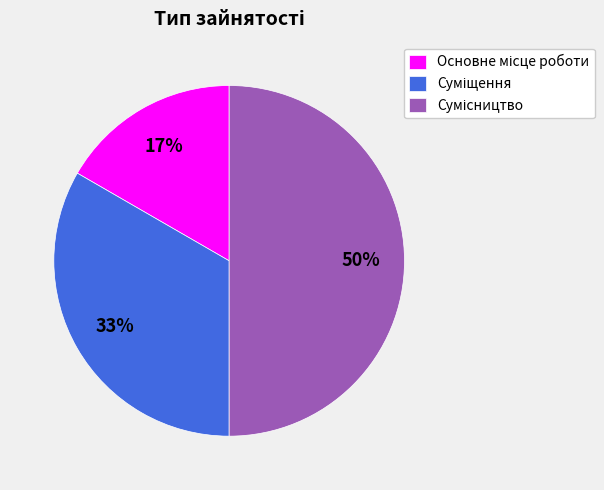

To the nearest percent, what is the average slice percentage?

33%